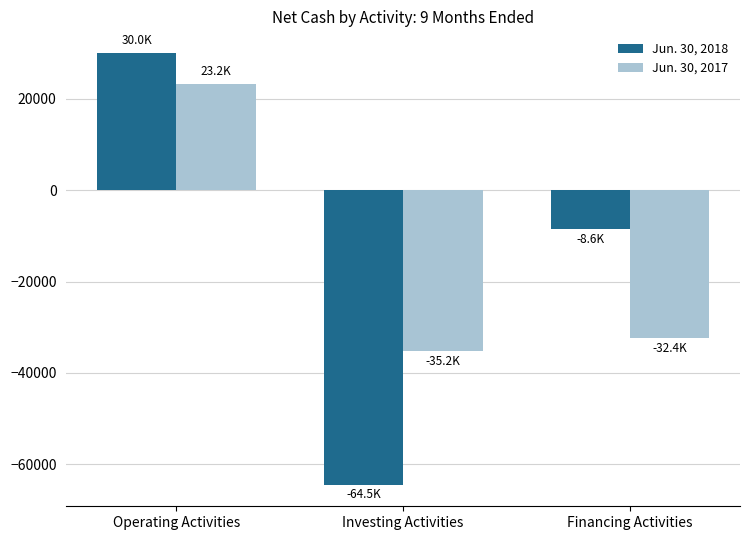

Reading left to right, list all the values displayed in this chart.

Jun. 30, 2018: 30019	-64459	-8595
Jun. 30, 2017: 23210	-35219	-32355